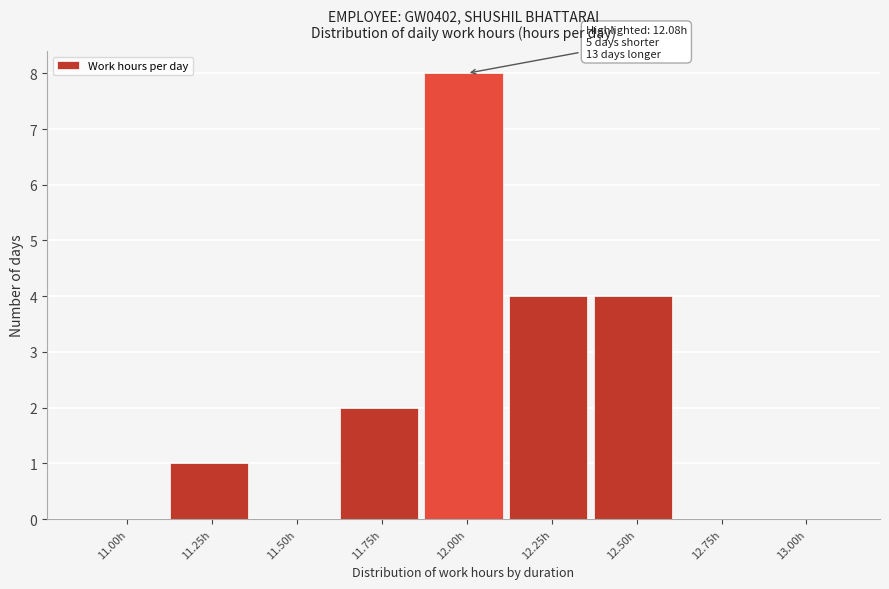

Reading left to right, what are all the values shown in this chart?

11.00h=0	11.25h=1	11.50h=0	11.75h=2	12.00h=8	12.25h=4	12.50h=4	12.75h=0	13.00h=0